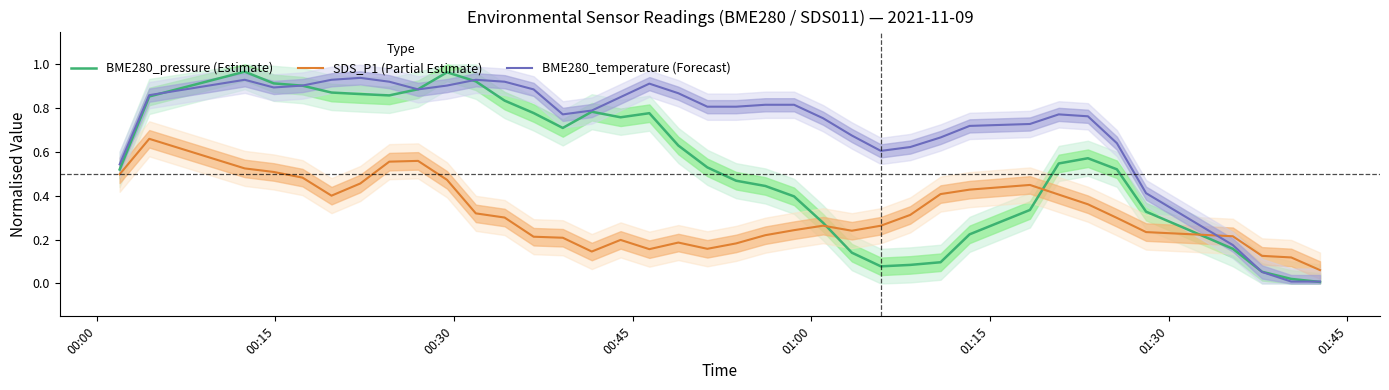

True or false: SDS_P1 (Partial Estimate) and BME280_temperature (Forecast) intersect in this chart.

True